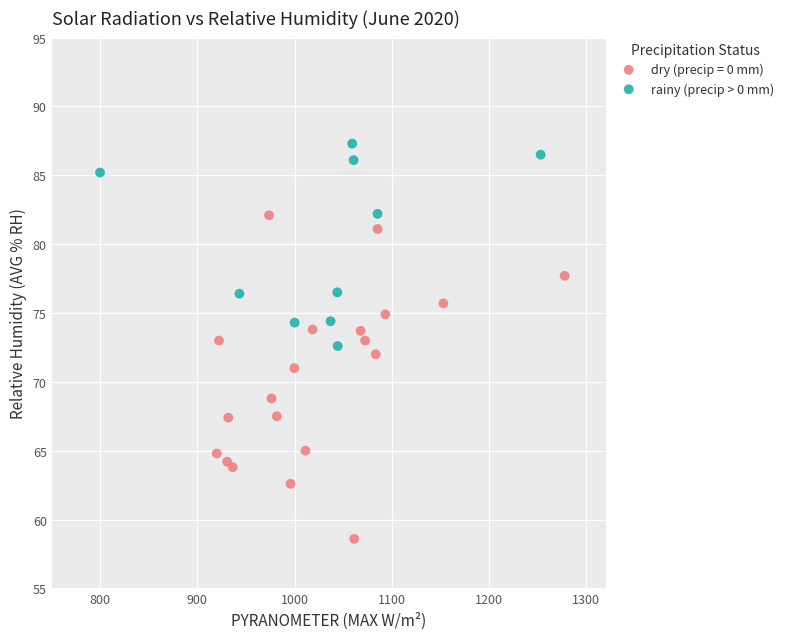

Which series contains the lowest Y value?

dry (precip = 0 mm)